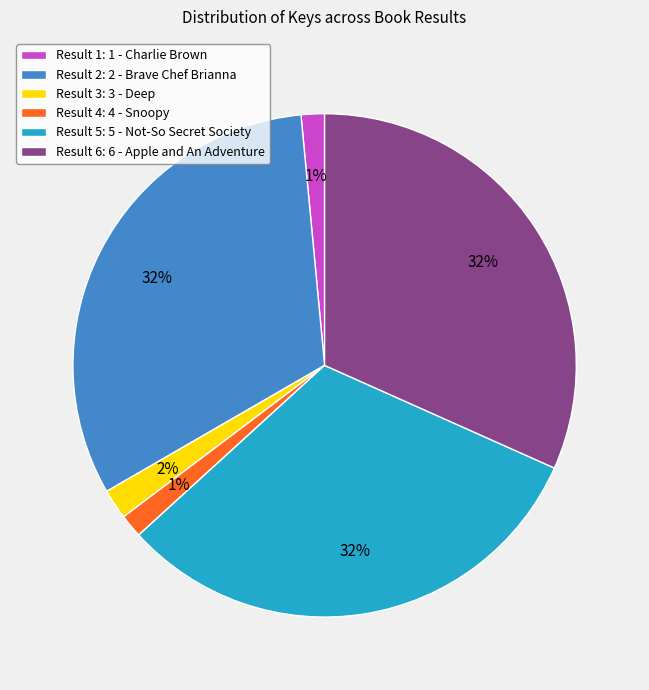

The Result 1: 1 - Charlie Brown slice represents 11% of the pie. True or false?

False